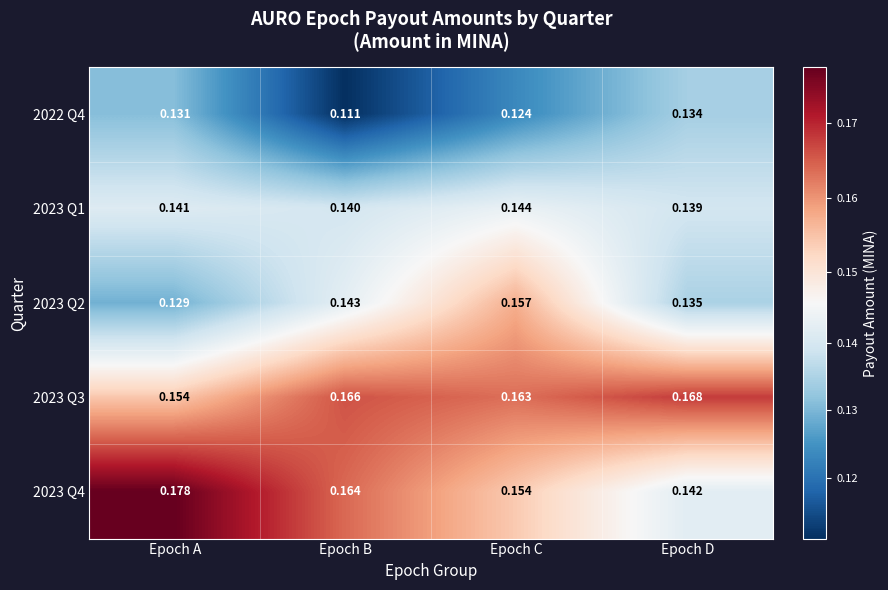

Rank the categories by 2023 Q1 value from highest to lowest.

Epoch C, Epoch A, Epoch B, Epoch D